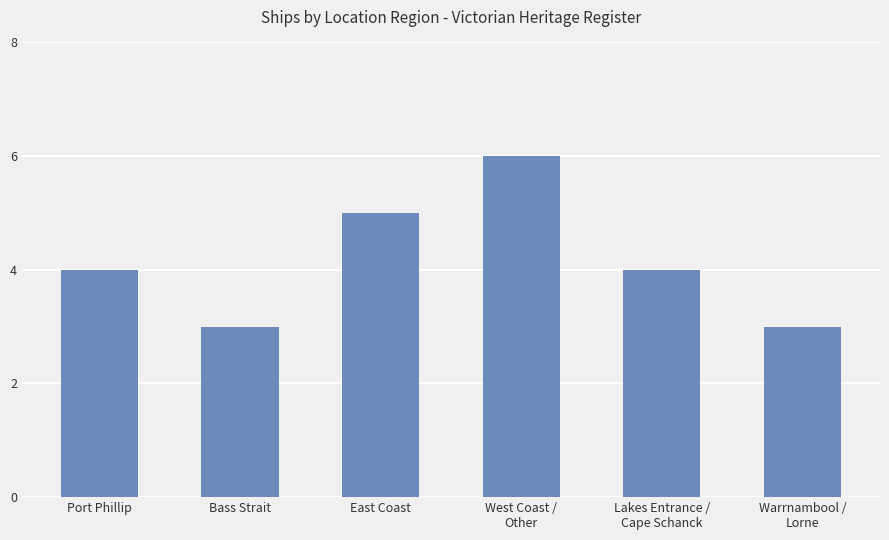

What is the difference between the maximum and minimum values?

3